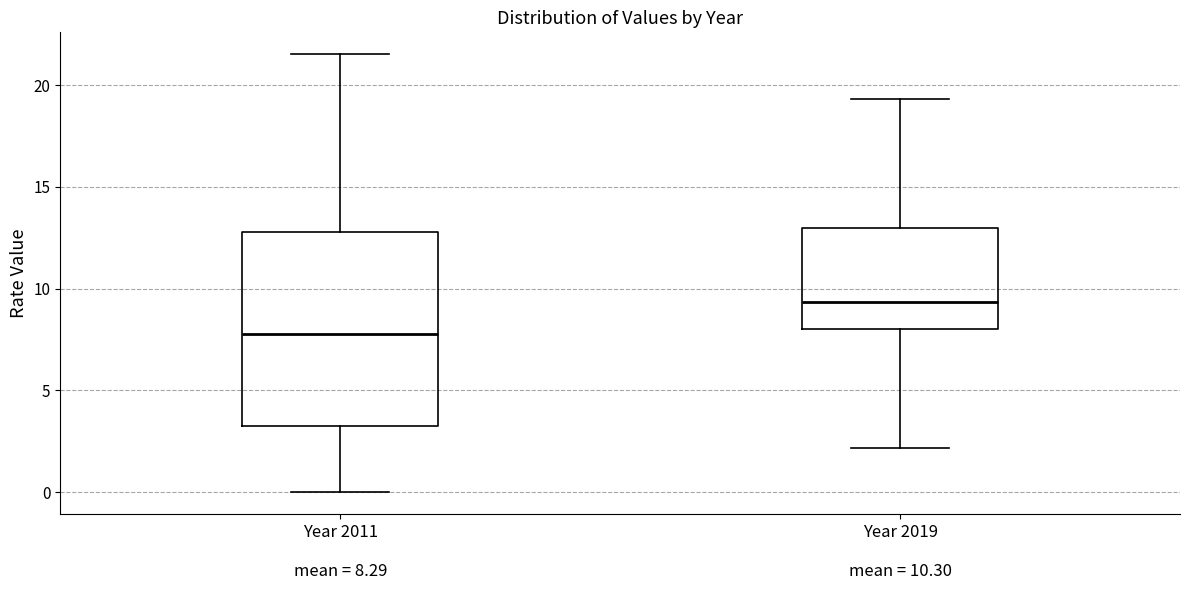

Reading left to right, transcribe this box plot: for each box, give where its median line is, the range the box spans, and where its two whiskers end, as read against the y-axis. The values are not printed on the chart, so give them approximately, as read against the axis.

Year 2011 mean = 8.29: median 8.0, box 3.5 to 13.0, whiskers 0.0 to 21.5
Year 2019 mean = 10.30: median 9.5, box 8.0 to 13.0, whiskers 2.0 to 19.5